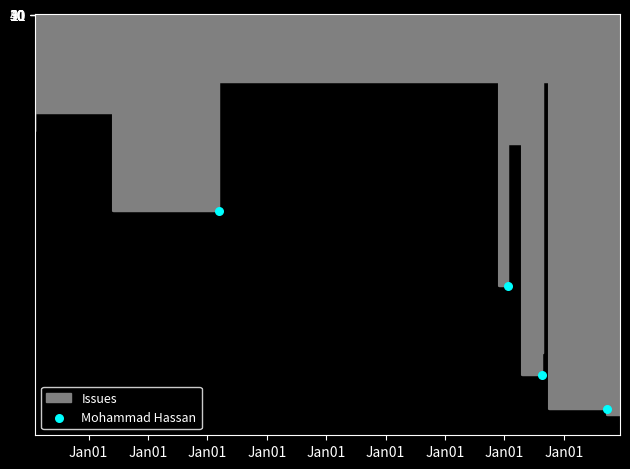

What is the change in value from Jan01 to Jan01?

+14228